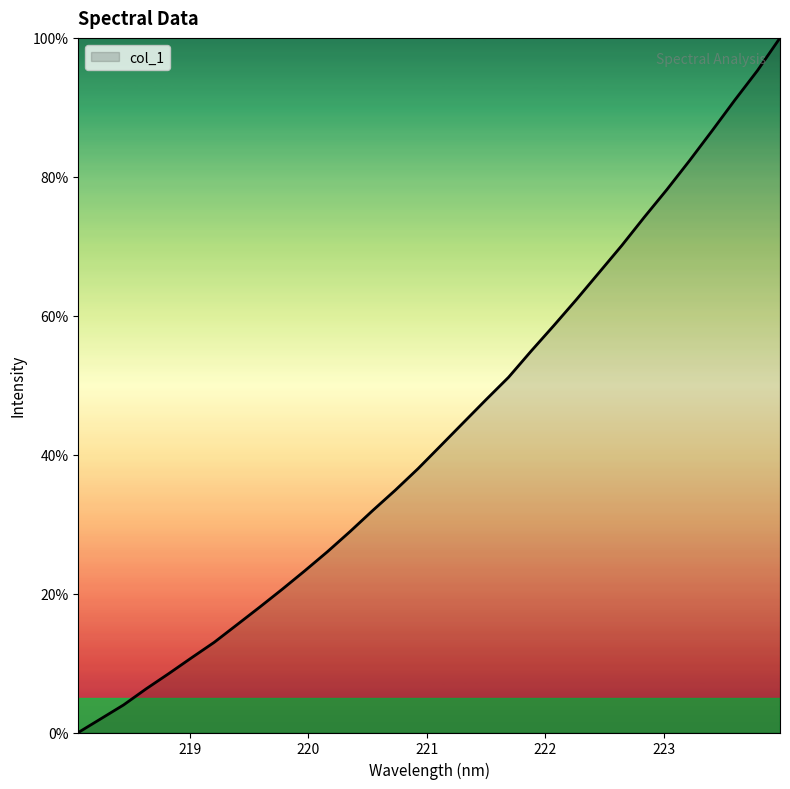

What is the difference between the second highest and second lowest values?

93.3